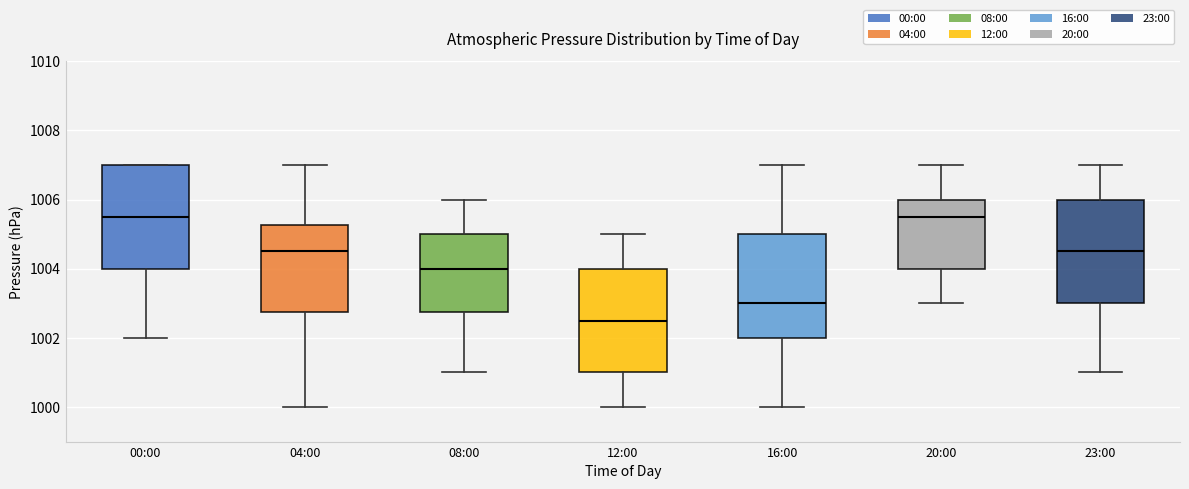

Reading left to right, read every box against the y-axis: the position of its median line, the range the box covers, and the ends of its whiskers. The values are not printed on the chart, so give them approximately, as read against the axis.

00:00: median 1005.6, box 1004.0 to 1007.0, whiskers 1002.0 to 1007.0
04:00: median 1004.6, box 1002.8 to 1005.2, whiskers 1000.0 to 1007.0
08:00: median 1004.0, box 1002.8 to 1005.0, whiskers 1001.0 to 1006.0
12:00: median 1002.6, box 1001.0 to 1004.0, whiskers 1000.0 to 1005.0
16:00: median 1003.0, box 1002.0 to 1005.0, whiskers 1000.0 to 1007.0
20:00: median 1005.6, box 1004.0 to 1006.0, whiskers 1003.0 to 1007.0
23:00: median 1004.6, box 1003.0 to 1006.0, whiskers 1001.0 to 1007.0